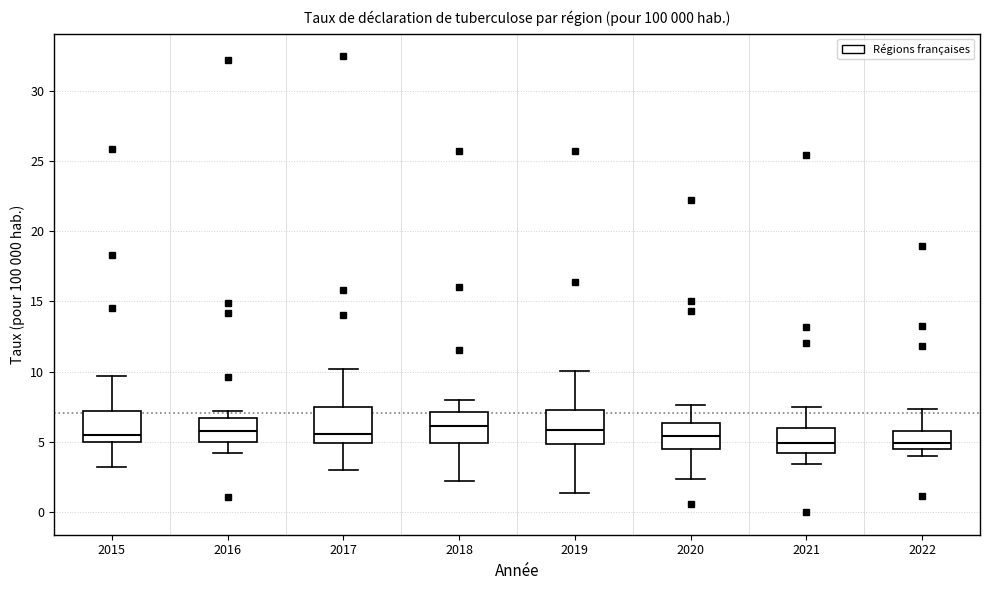

Where does the lower whisker of the box at x = 2021 end on the y-axis? The values are not printed on the chart, so give them approximately, as read against the axis.

3.5